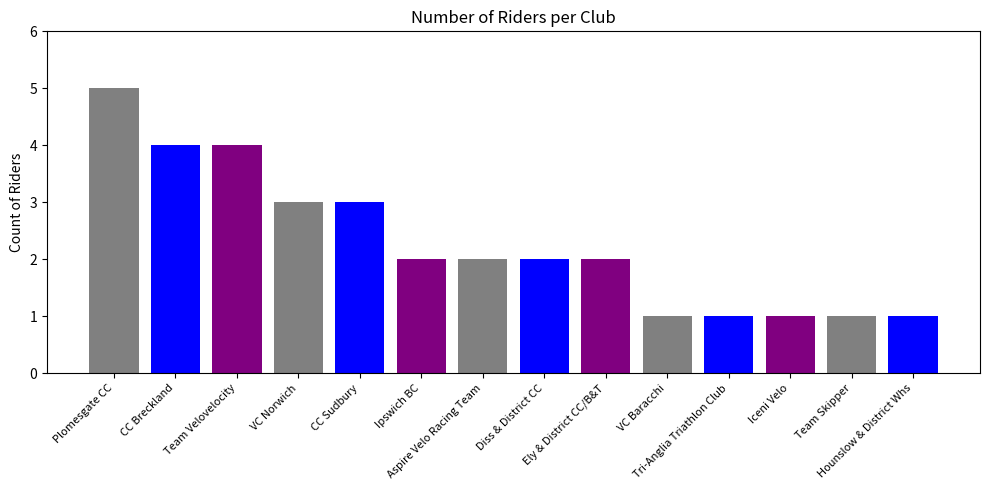

Count the number of data series in this chart.

1